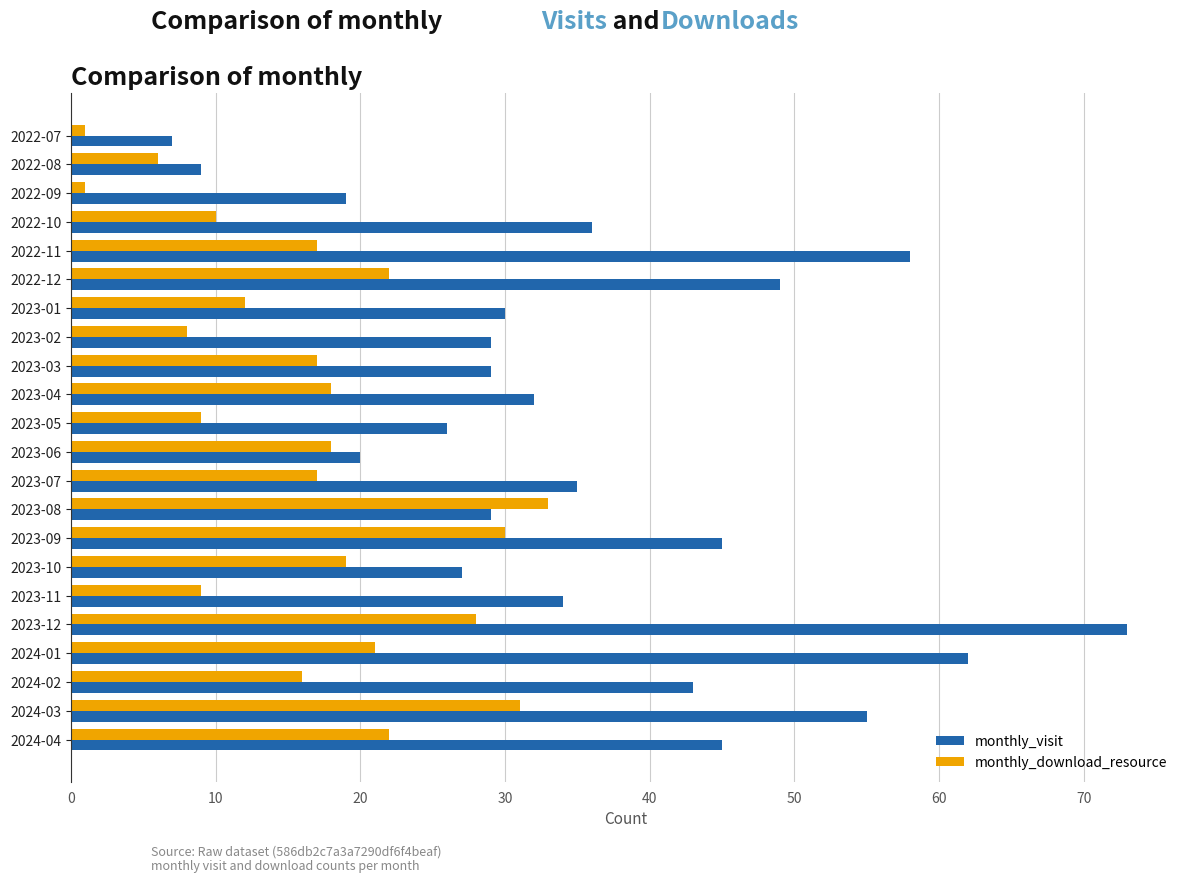

What is the sum of all monthly_visit values?

792